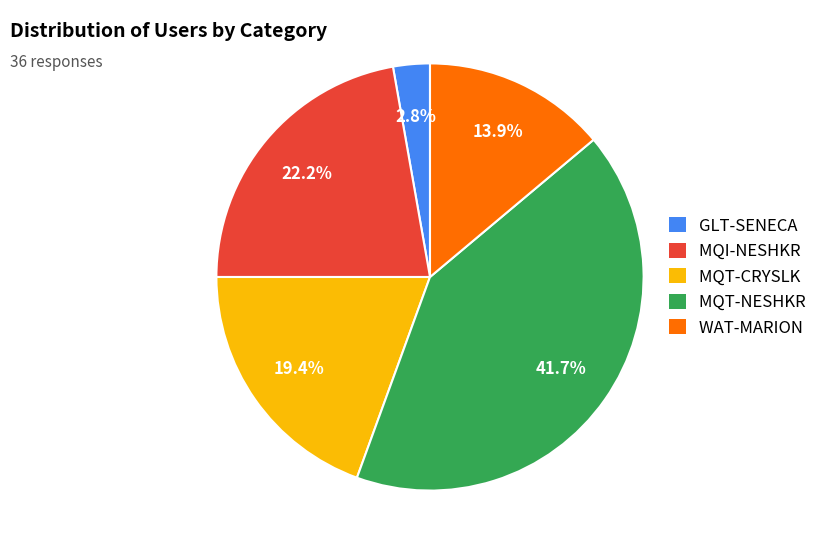

To the nearest percent, what is the combined percentage of MQT-NESHKR and GLT-SENECA?

44%